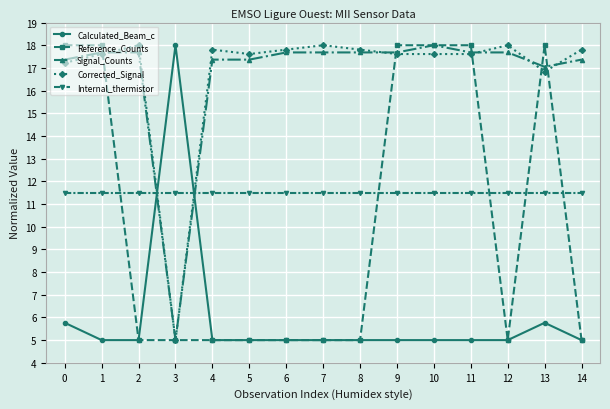

Is it true that Corrected_Signal equals 17.6 at 9?

True